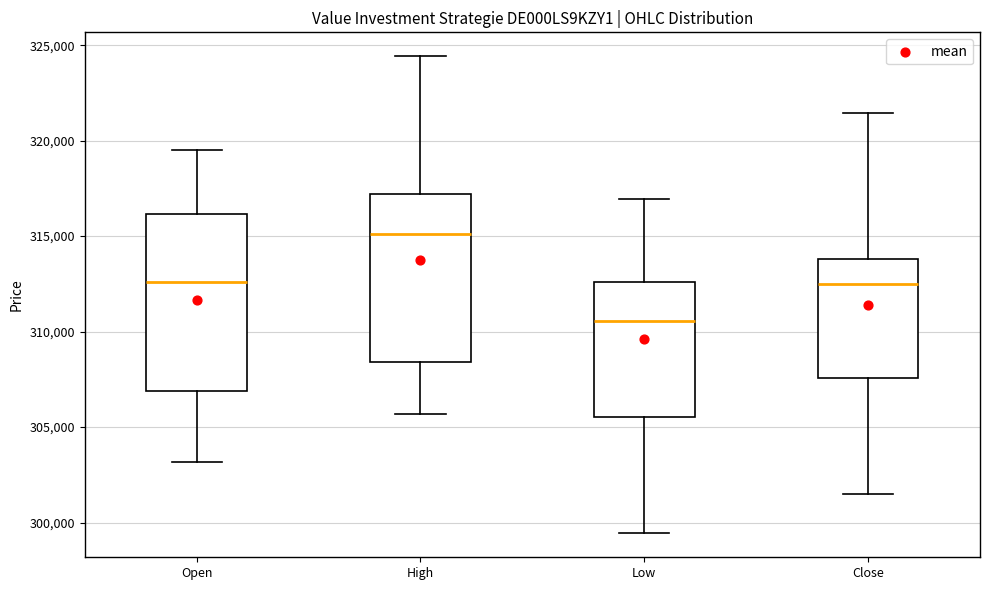

Reading left to right, read every box against the y-axis: the position of its median line, the range the box covers, and the ends of its whiskers. The values are not printed on the chart, so give them approximately, as read against the axis.

Open: median 312500, box 307000 to 316000, whiskers 303000 to 319500
High: median 315000, box 308500 to 317000, whiskers 305500 to 324500
Low: median 310500, box 305500 to 312500, whiskers 299500 to 317000
Close: median 312500, box 307500 to 314000, whiskers 301500 to 321500